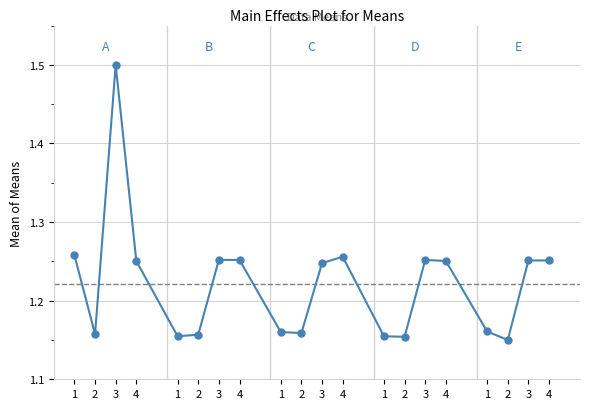

True or false: the data shows 1.9 at 1.

False